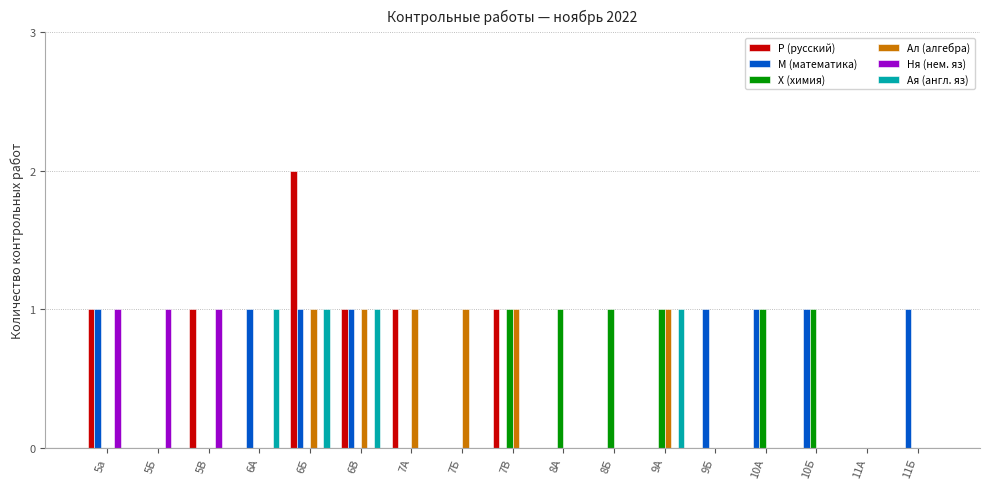

At which category does the chart reach its peak across all series?

6Б